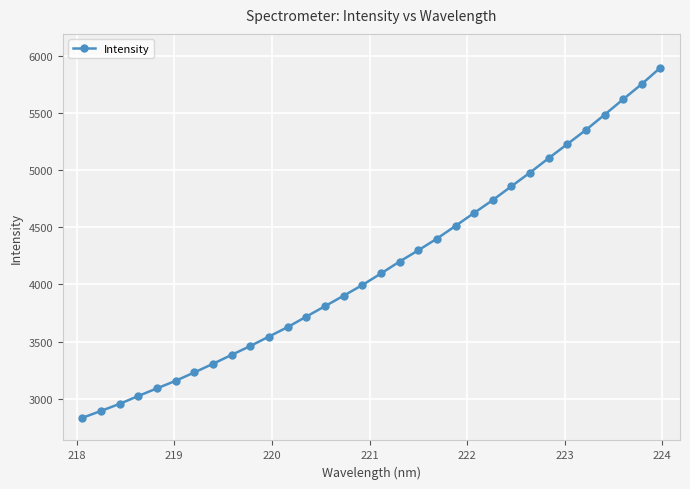

True or false: there are more than 2 points higher than both neighbors.

False